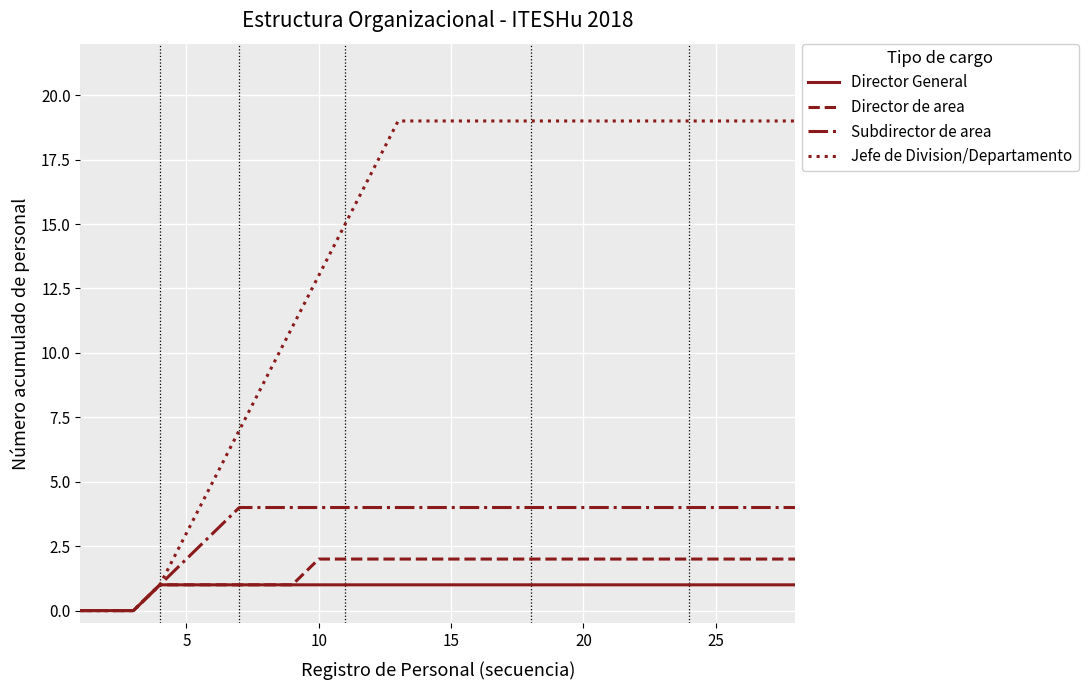

Reading left to right, what are all the values shown in this chart?

Director General: 0	0	0	1	1	1	1	1	1	1	1	1	1	1	1	1	1	1	1	1	1	1	1	1	1	1	1	1
Director de area: 0	0	0	1	1	1	1	1	1	2	2	2	2	2	2	2	2	2	2	2	2	2	2	2	2	2	2	2
Subdirector de area: 0	0	0	1	2	3	4	4	4	4	4	4	4	4	4	4	4	4	4	4	4	4	4	4	4	4	4	4
Jefe de Division/Departamento: 0	0	0	1	3	5	7	9	11	13	15	17	19	19	19	19	19	19	19	19	19	19	19	19	19	19	19	19